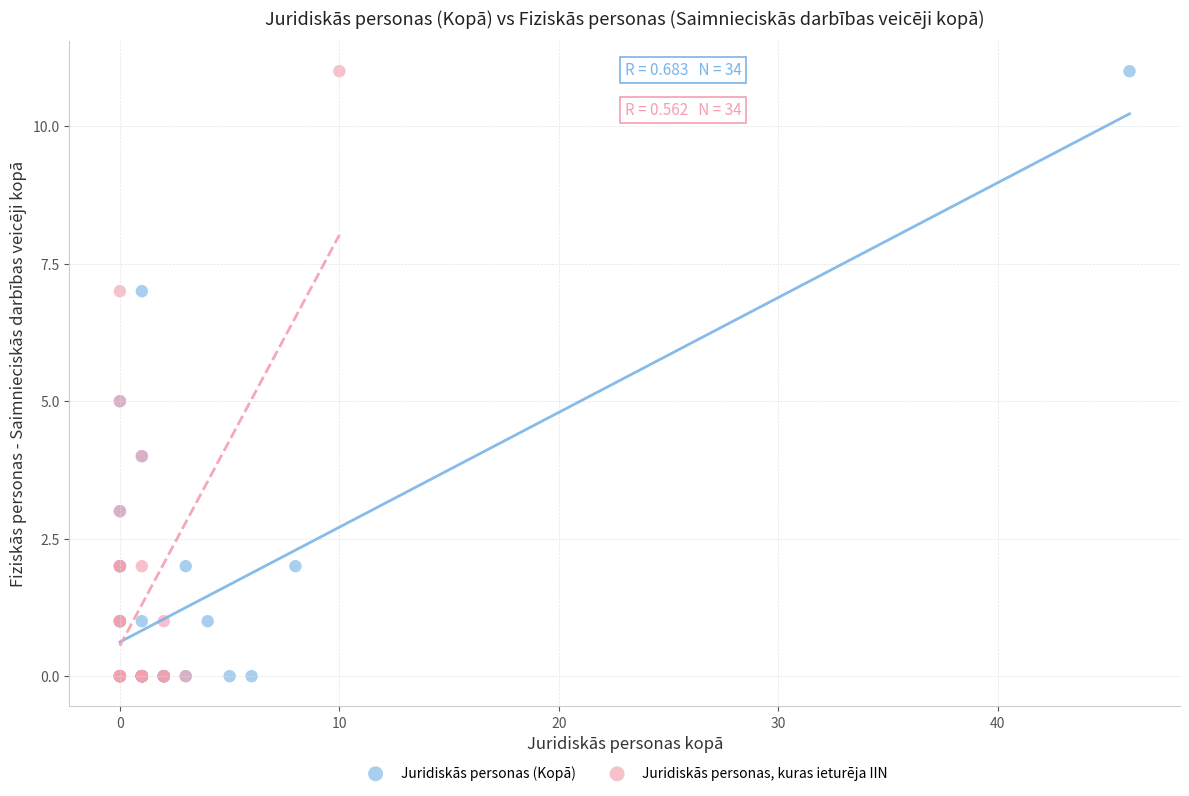

What are all the series names shown in the legend?

Juridiskās personas (Kopā), Juridiskās personas, kuras ieturēja IIN